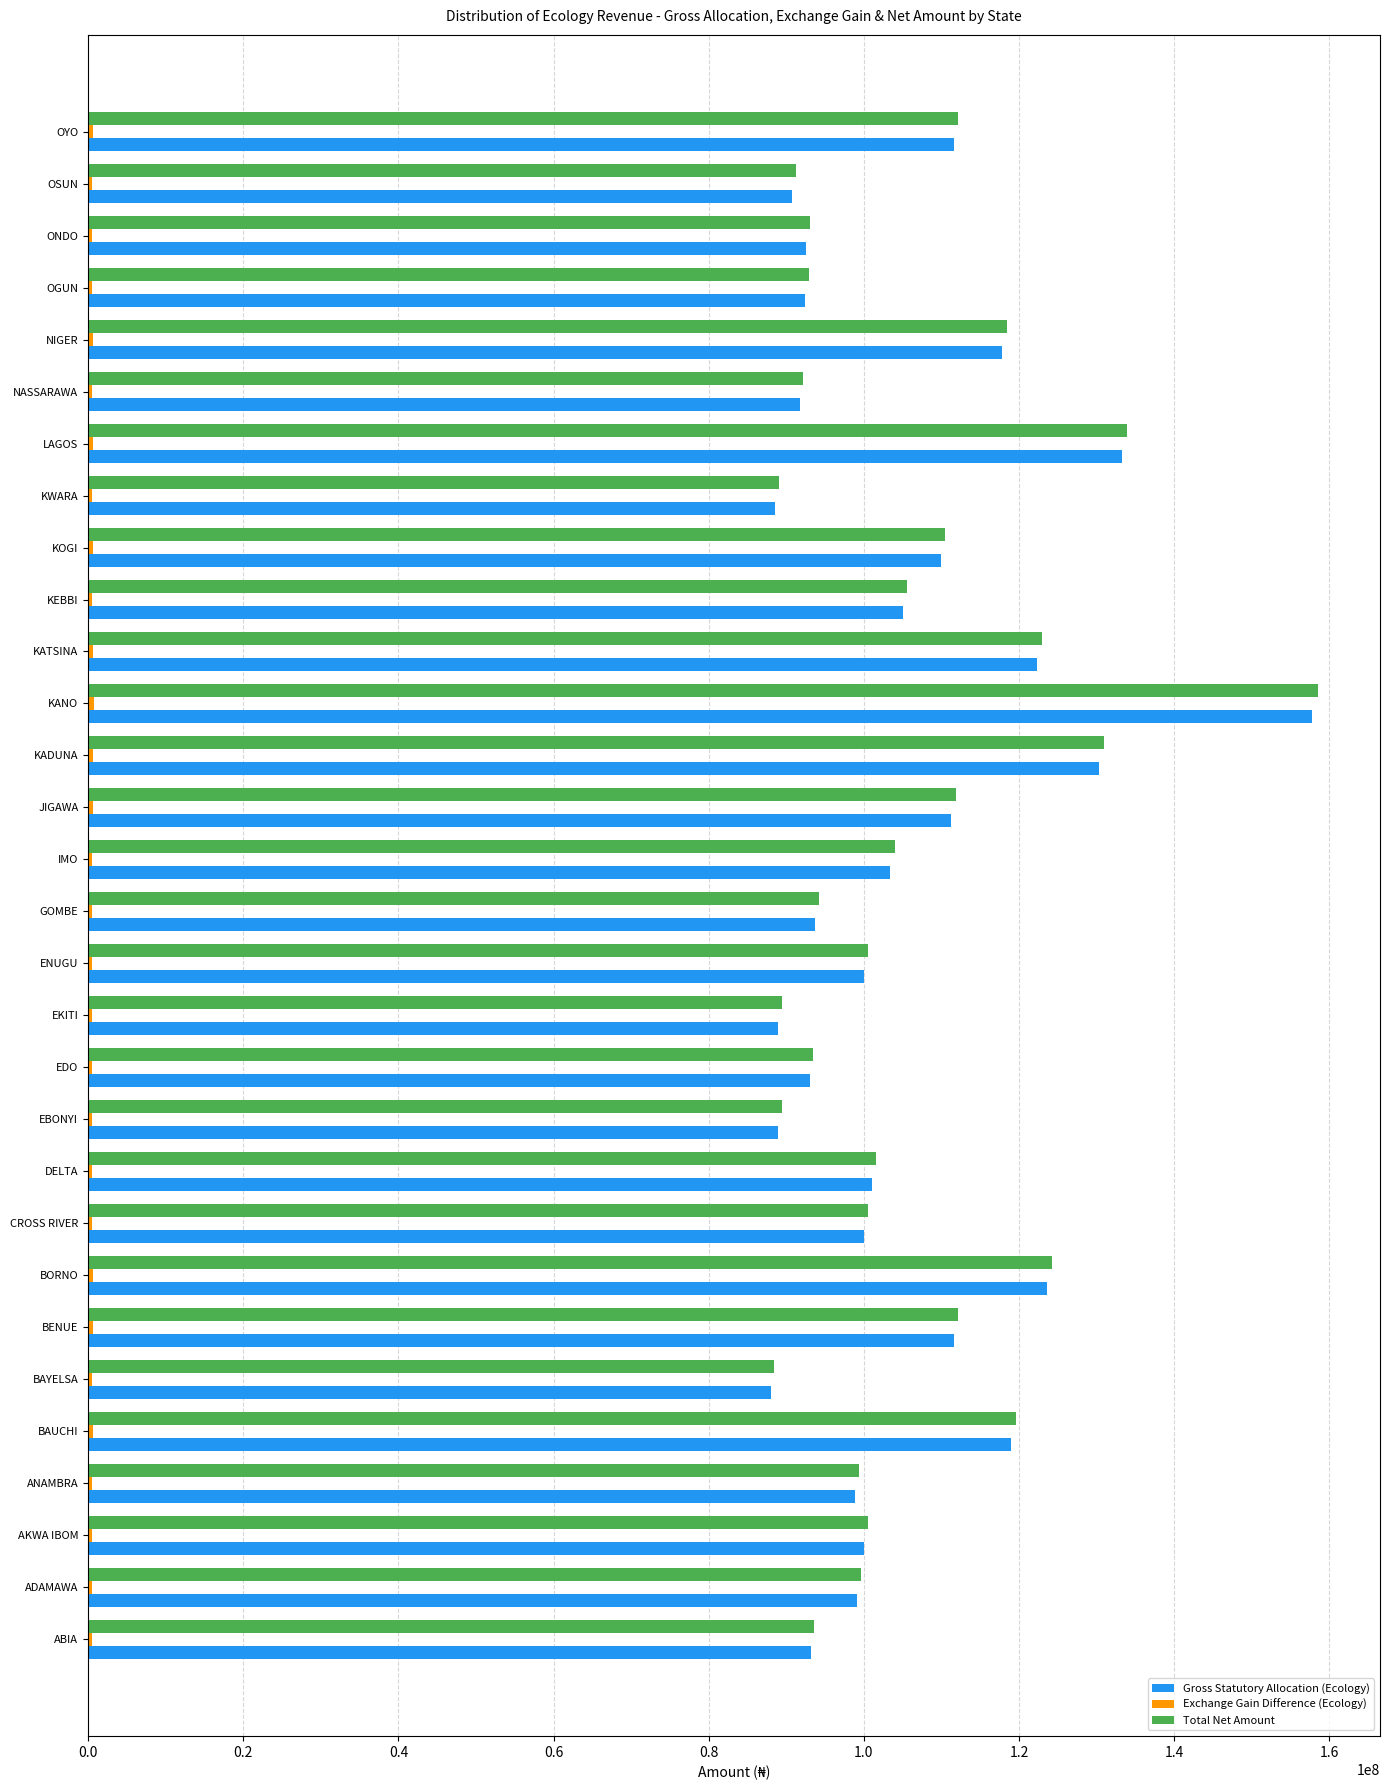

Between ANAMBRA and BAUCHI, which series saw the biggest shift?

Total Net Amount